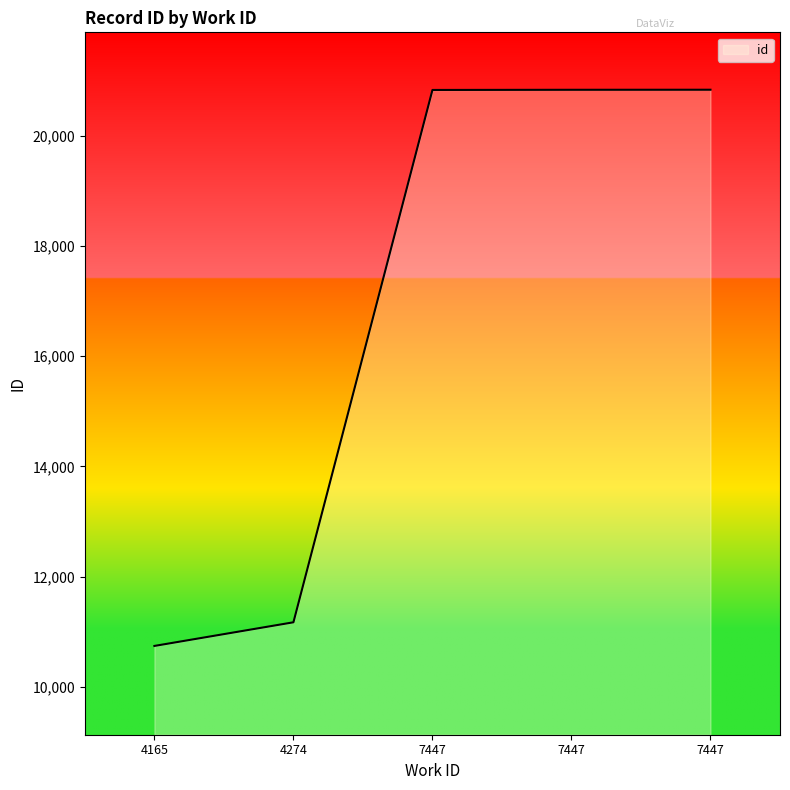

What is the maximum value shown in the chart?

20836